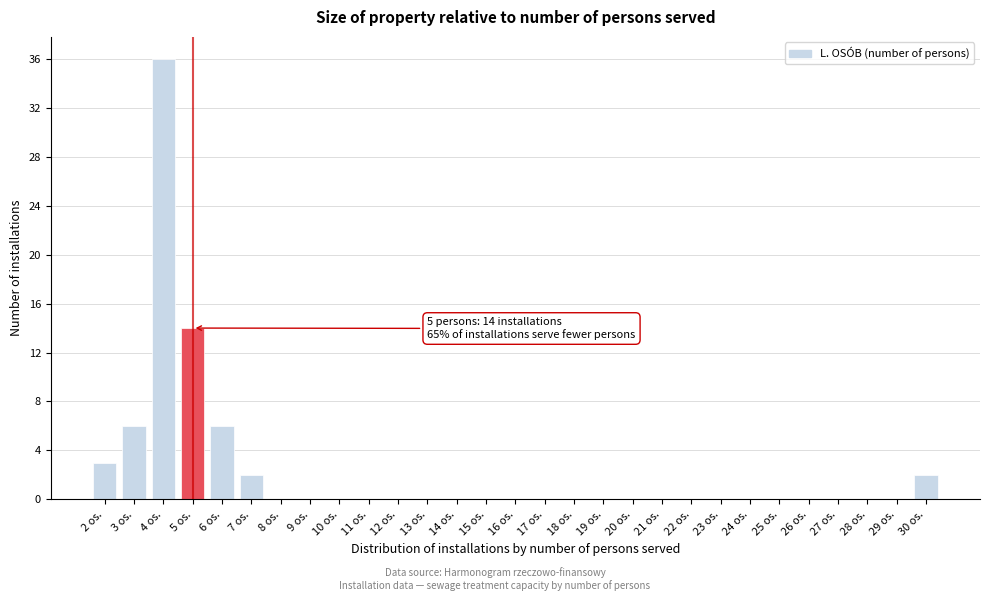

Which range on the x-axis has the tallest bar?

3.5 to 4.5